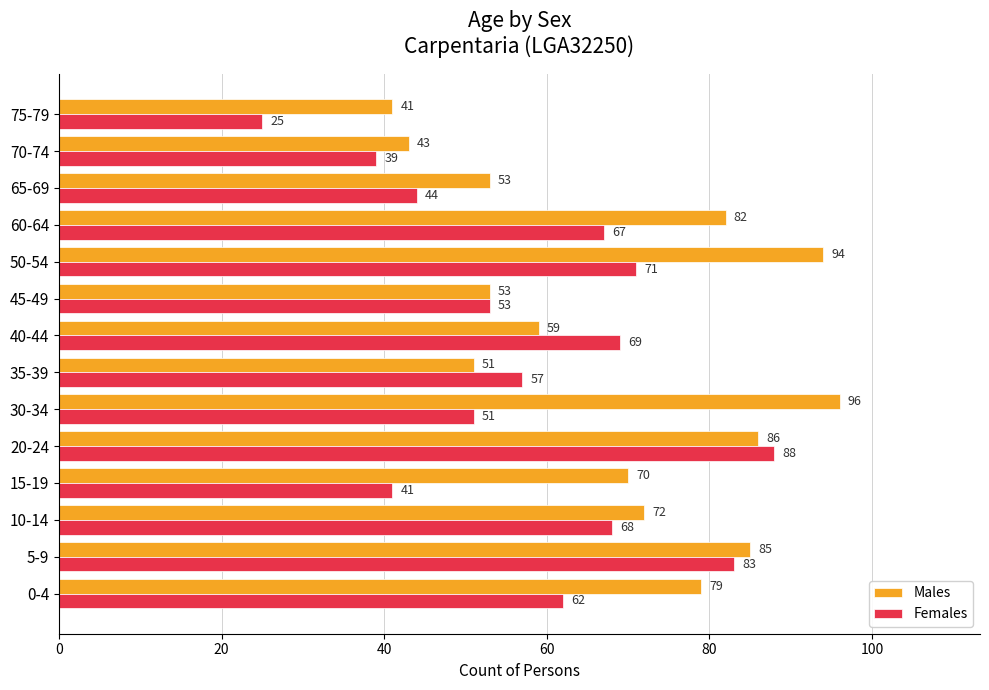

Which series has the largest total across all categories?

Males